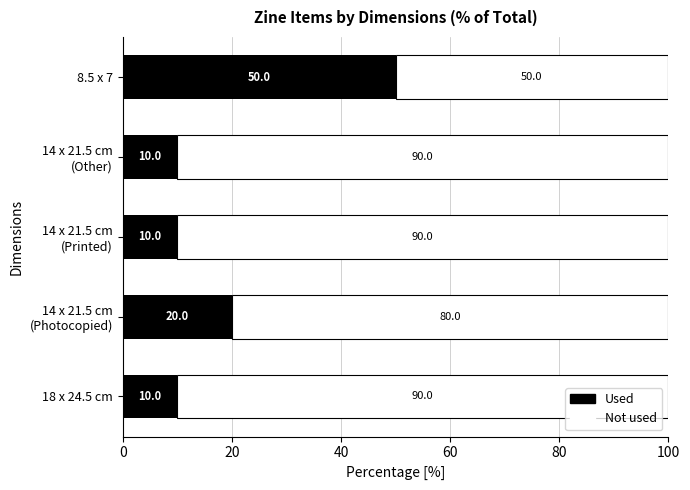

What is the average value of the Used series?

20